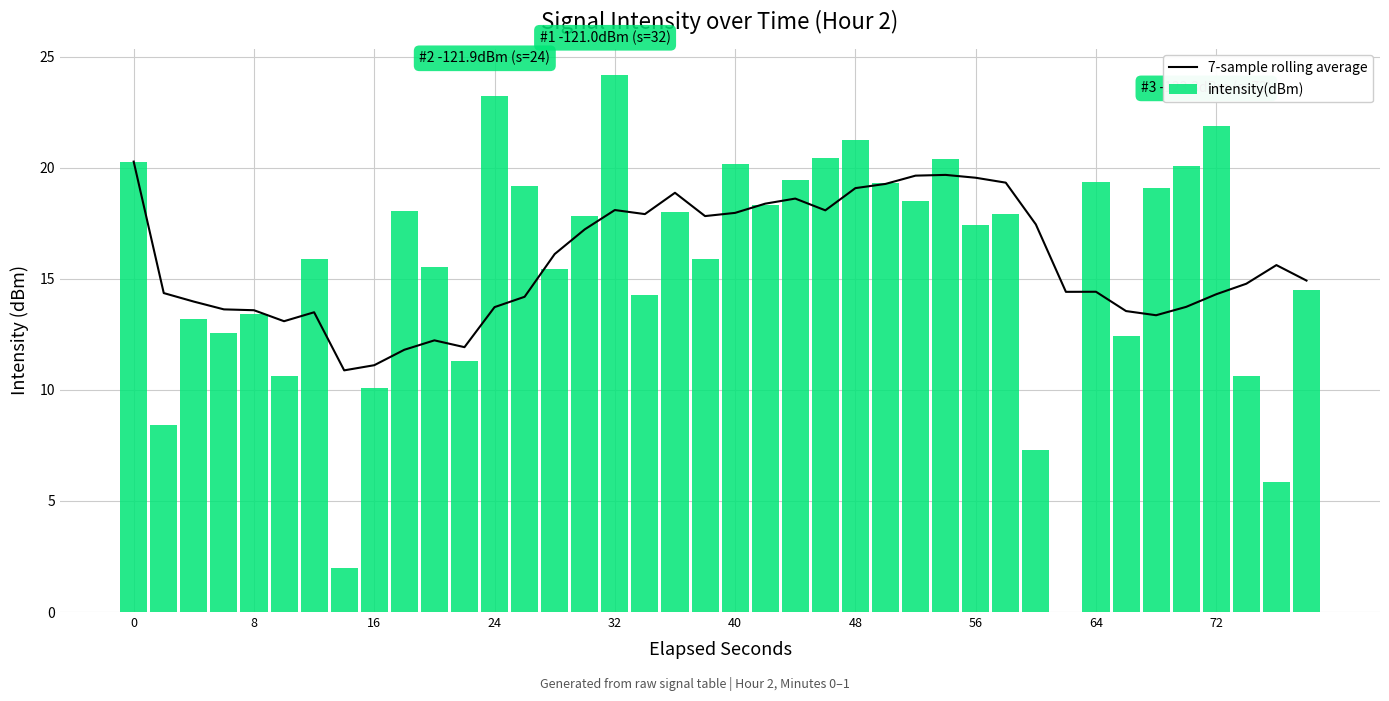

How many groups of bars are there?

40